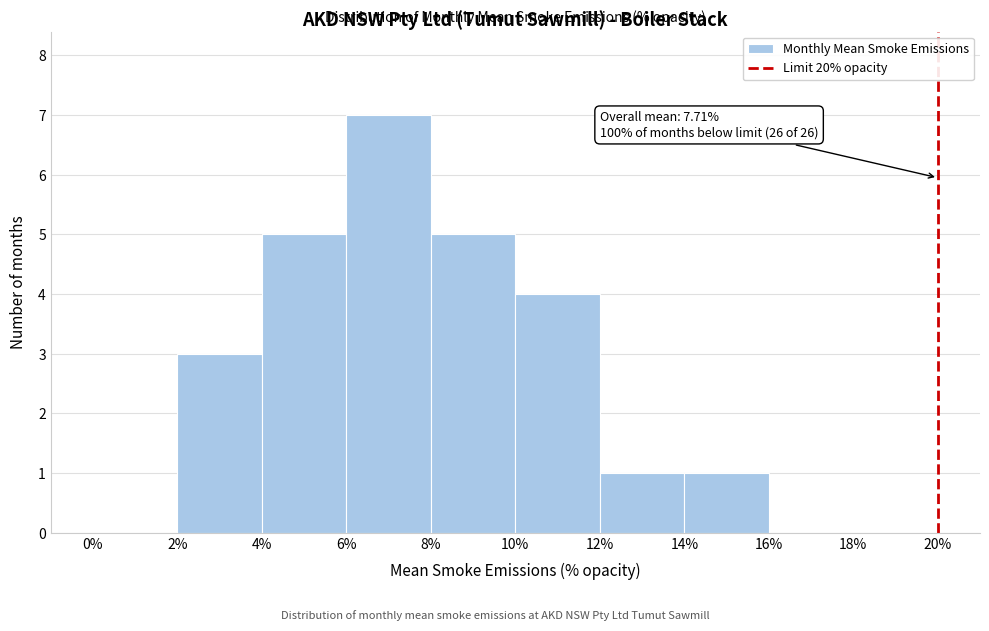

Which range on the x-axis has the tallest bar?

6% to 8%